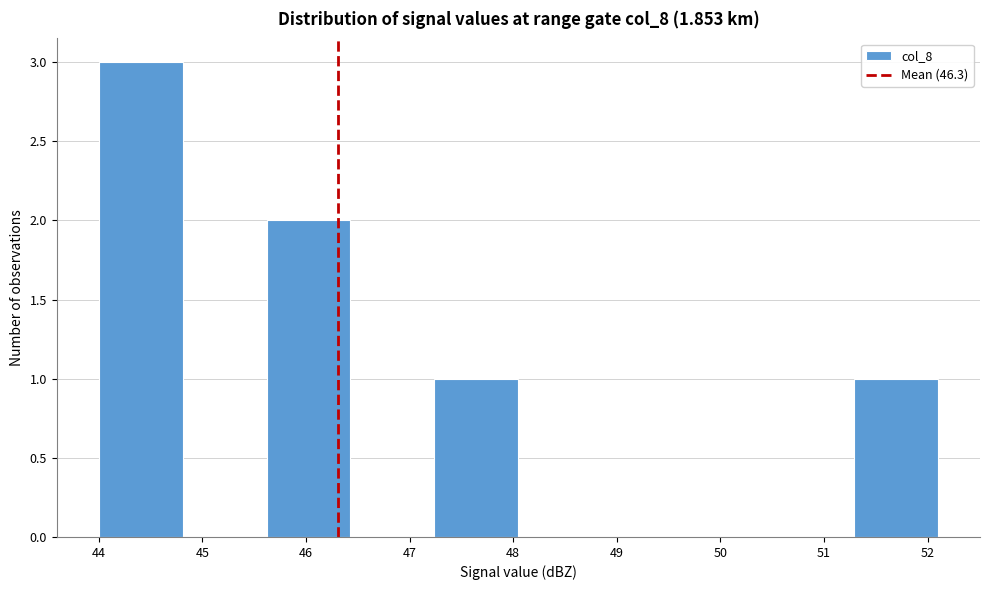

Reading left to right, transcribe this chart: for each bar, give the range it covers on the x-axis and its height. Neither the bar edges nor the heights are printed on the chart, so give them approximately, as read against the axes.

44.00 to 44.81: 3
44.81 to 45.62: 0
45.62 to 46.43: 2
46.43 to 47.24: 0
47.24 to 48.05: 1
48.05 to 48.86: 0
48.86 to 49.67: 0
49.67 to 50.48: 0
50.48 to 51.29: 0
51.29 to 52.10: 1